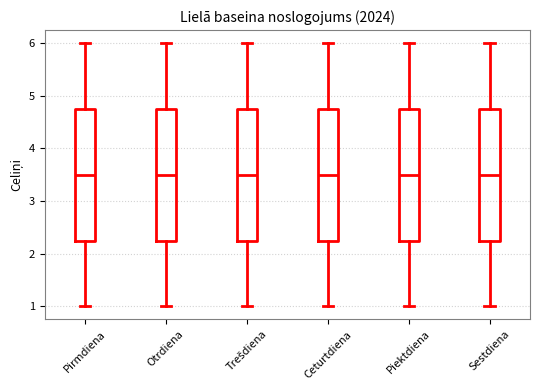

Where does the lower whisker of the box for Ceturtdiena end on the y-axis? The values are not printed on the chart, so give them approximately, as read against the axis.

1.0